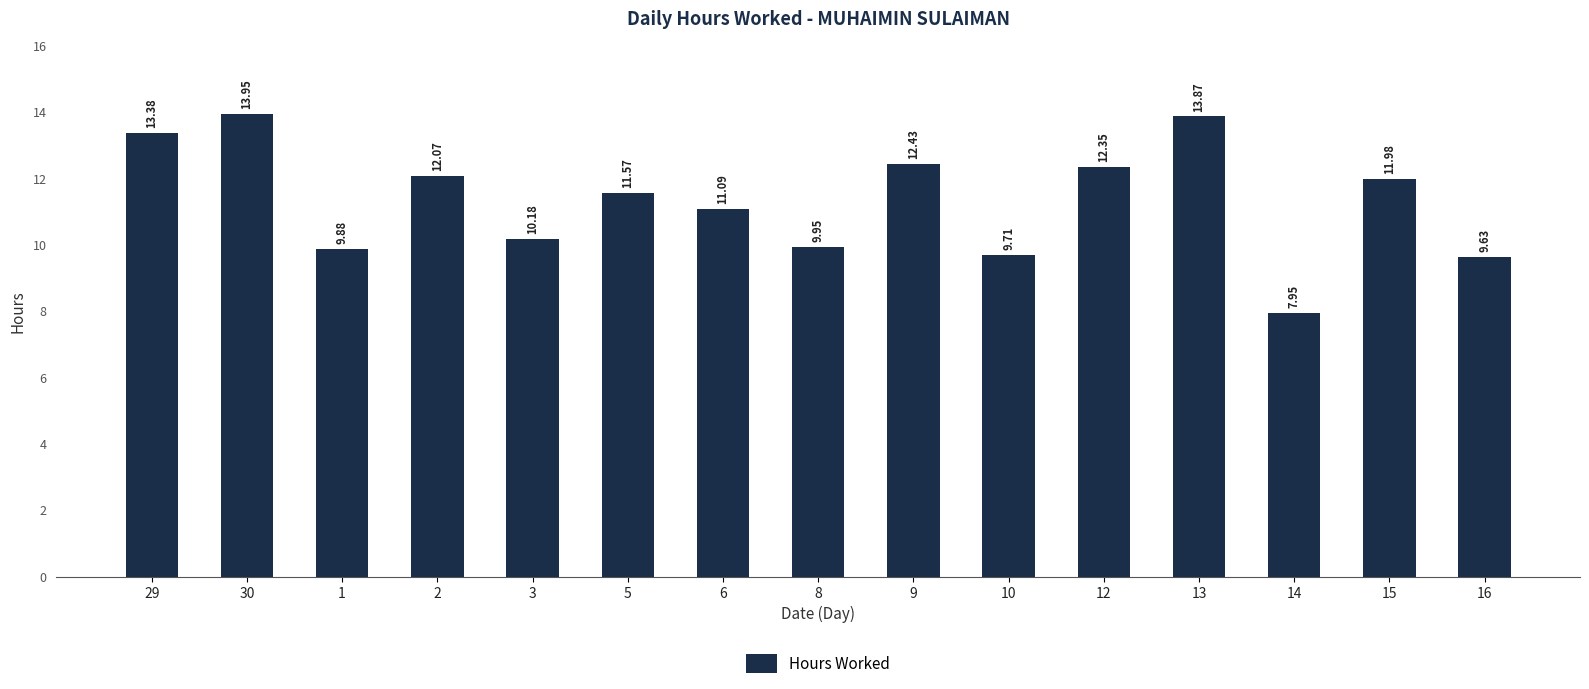

What is the average value?

11.3